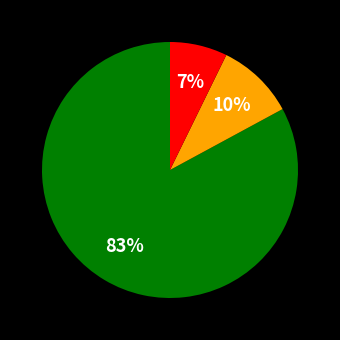

Does any single category account for the majority?

Yes